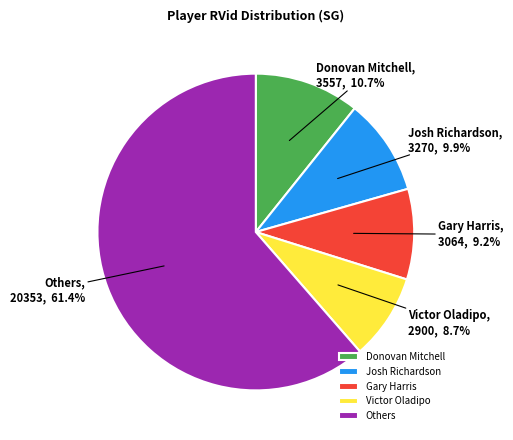

Between Donovan Mitchell and Josh Richardson, which is larger?

Donovan Mitchell